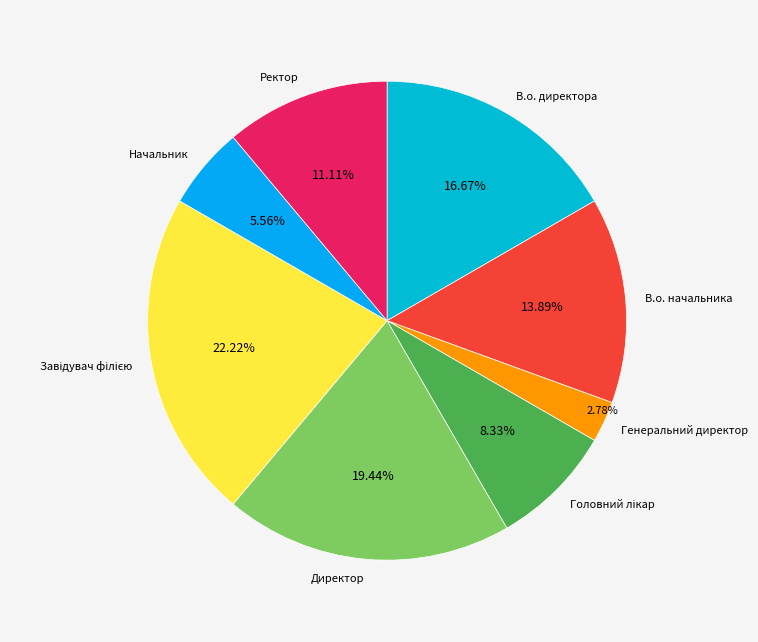

Which slice is the smallest?

Генеральний директор